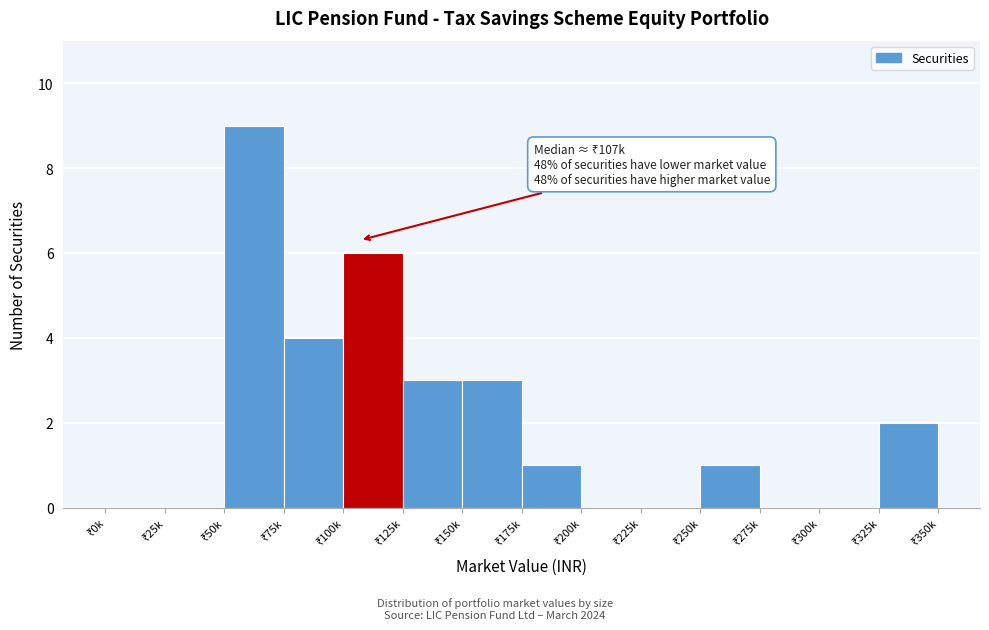

What is the greatest value displayed?

9